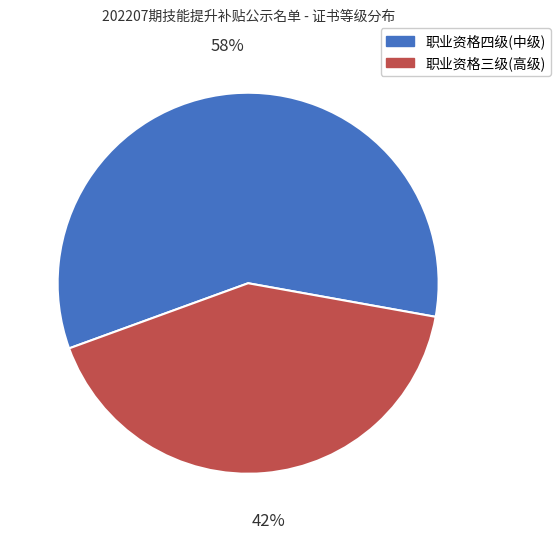

To the nearest percent, what percentage of the pie is 职业资格三级(高级)?

42%